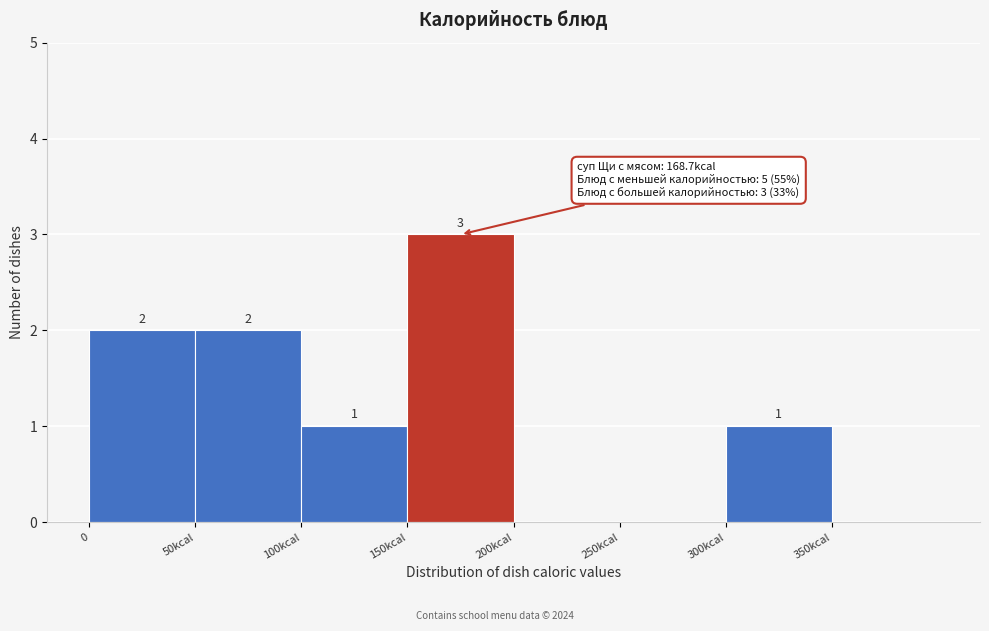

Reading right to left, transcribe all the data shown in this chart.

350kcal=0	300kcal=1	250kcal=0	200kcal=0	150kcal=3	100kcal=1	50kcal=2	0=2